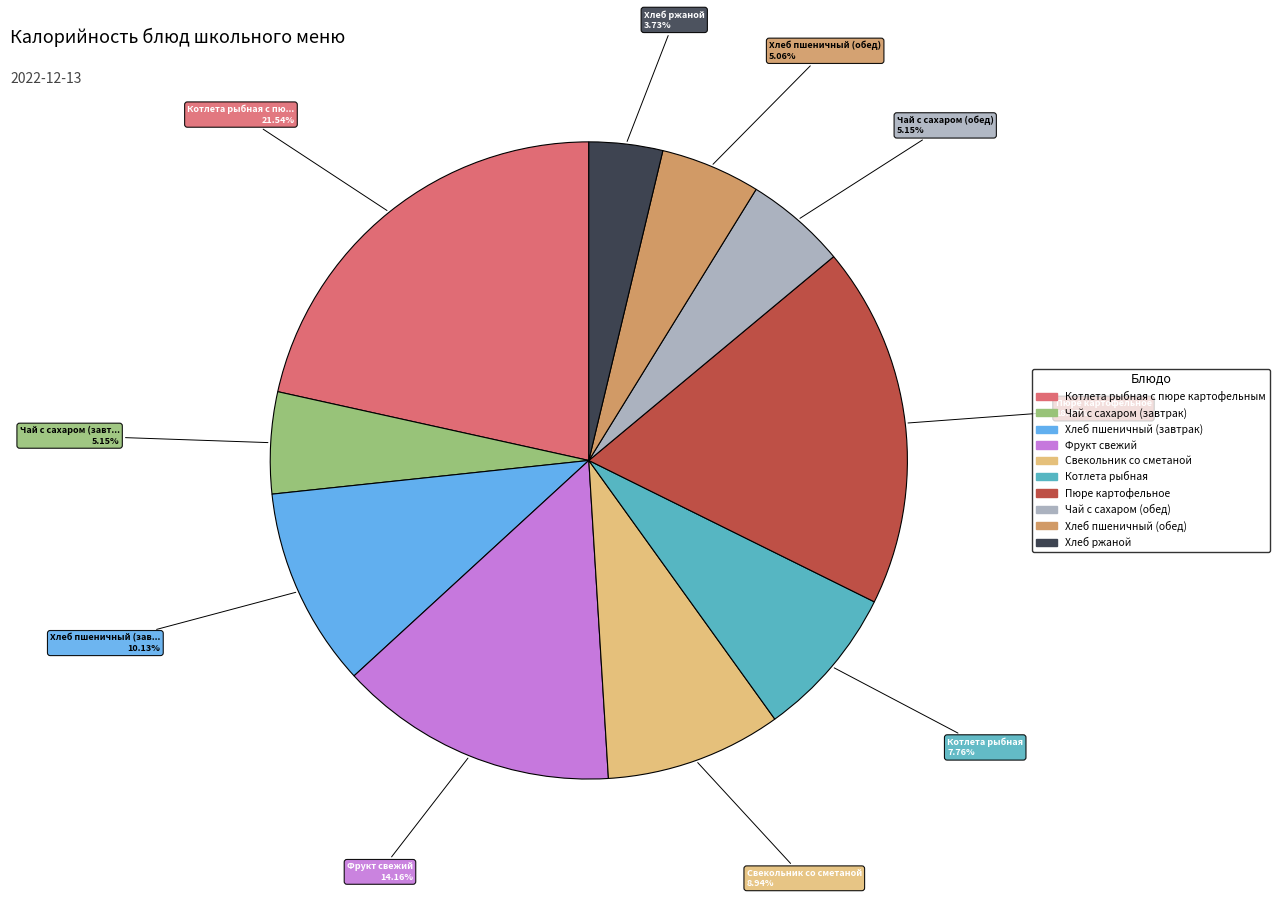

Is there a majority slice in this chart?

No